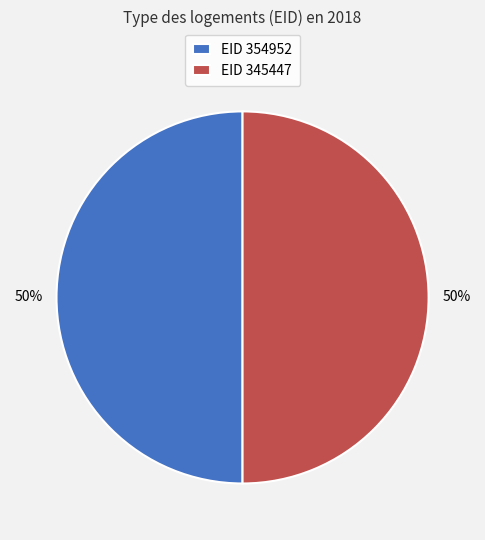

To the nearest percent, what percentage of the pie is EID 354952?

50%